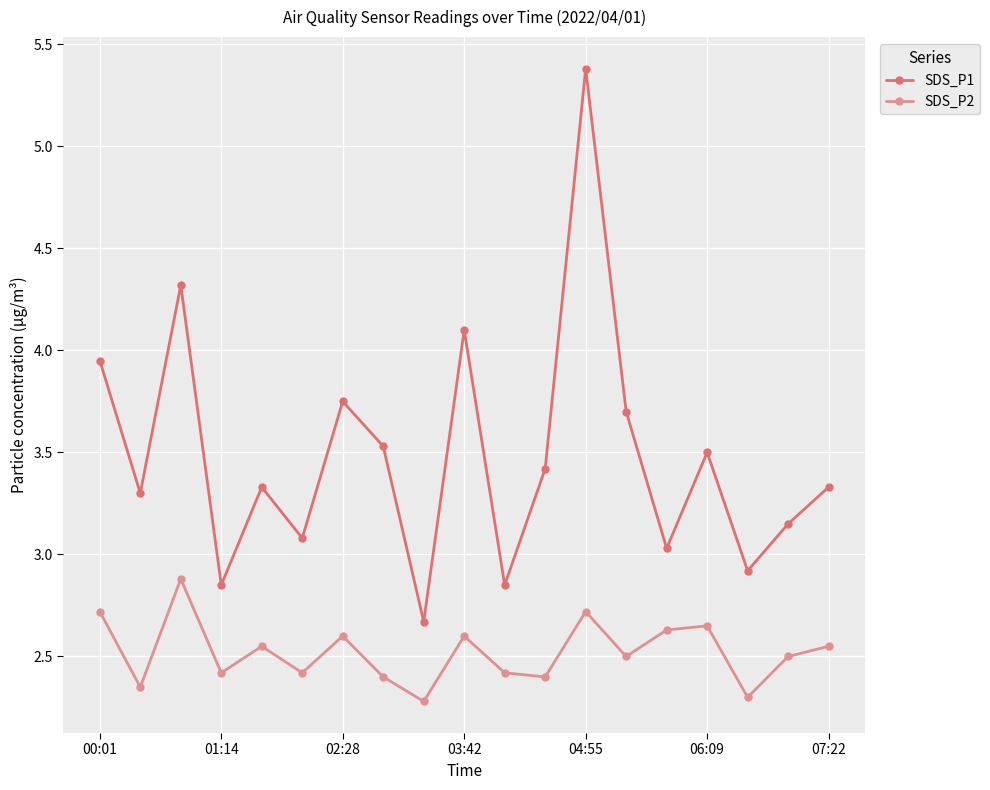

True or false: SDS_P1 and SDS_P2 intersect in this chart.

False